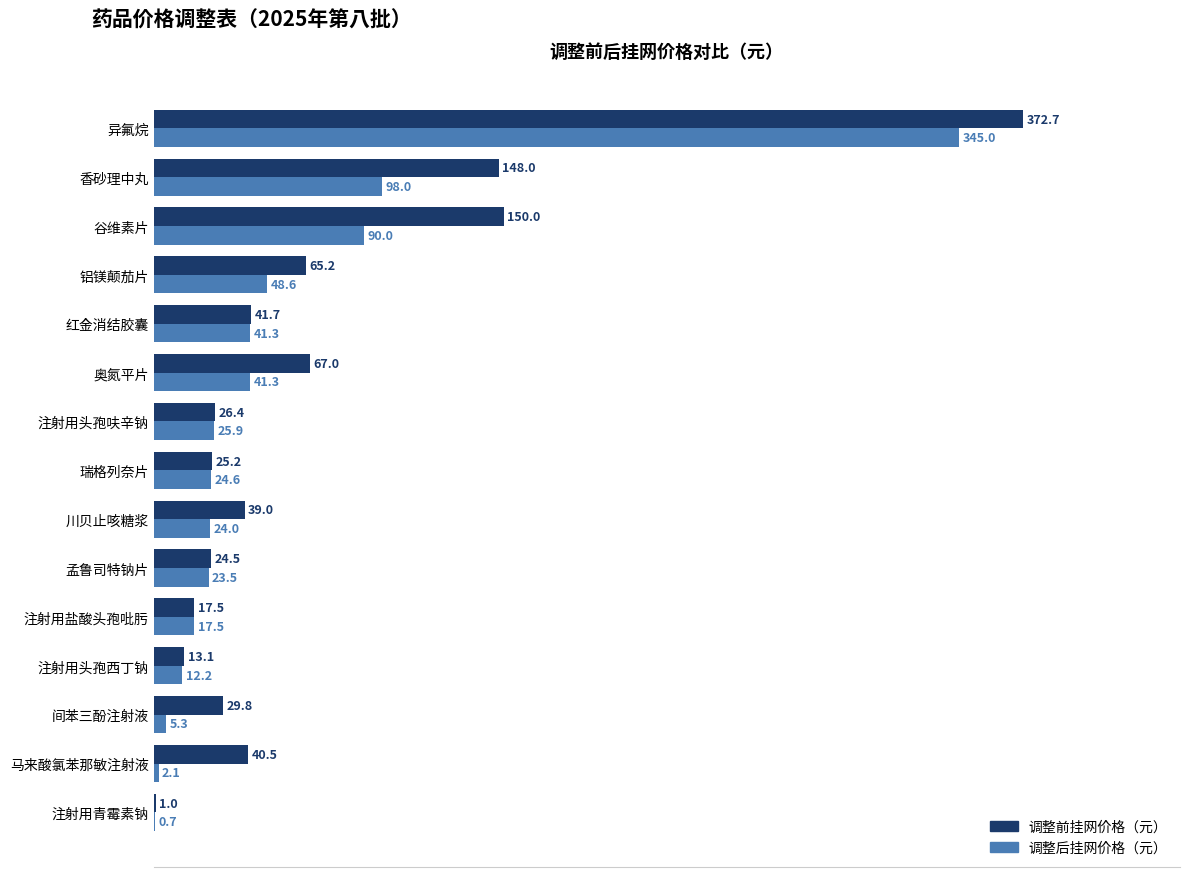

What is the sum of all 调整前挂网价格（元） values?

1061.6